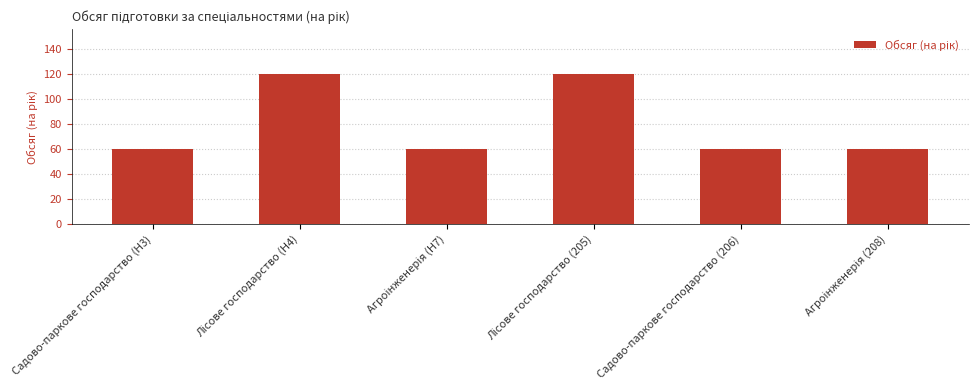

The chart shows a value of 14 at Садово-паркове господарство (H3). True or false?

False